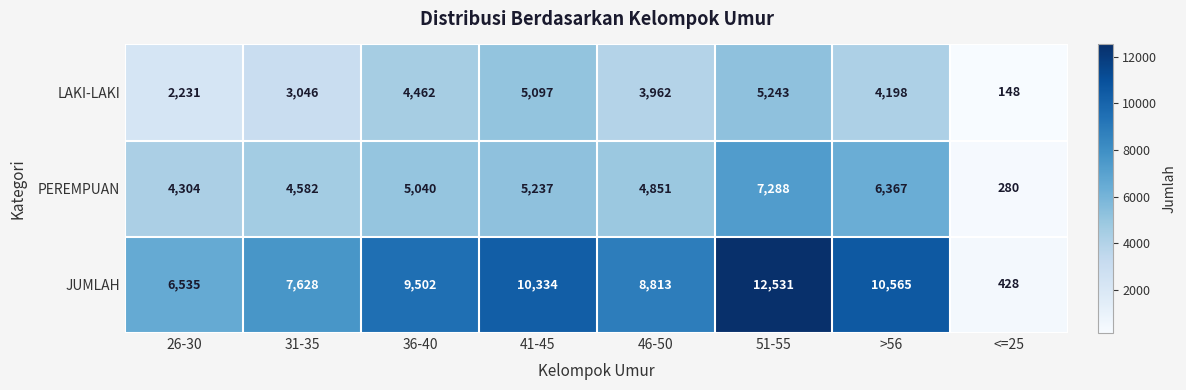

Reading right to left, transcribe all the data shown in this chart.

LAKI-LAKI: 148	4198	5243	3962	5097	4462	3046	2231
PEREMPUAN: 280	6367	7288	4851	5237	5040	4582	4304
JUMLAH: 428	10565	12531	8813	10334	9502	7628	6535